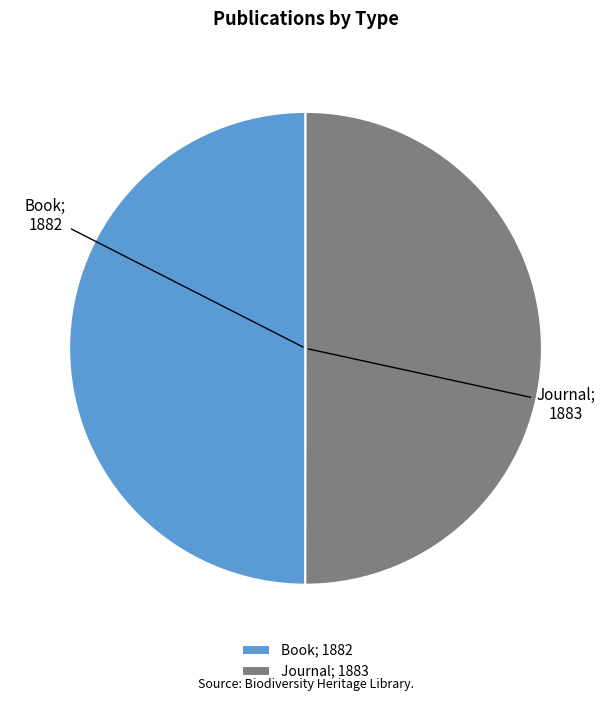

Combined, do Journal; 1883 and Book; 1882 account for over 50%?

Yes